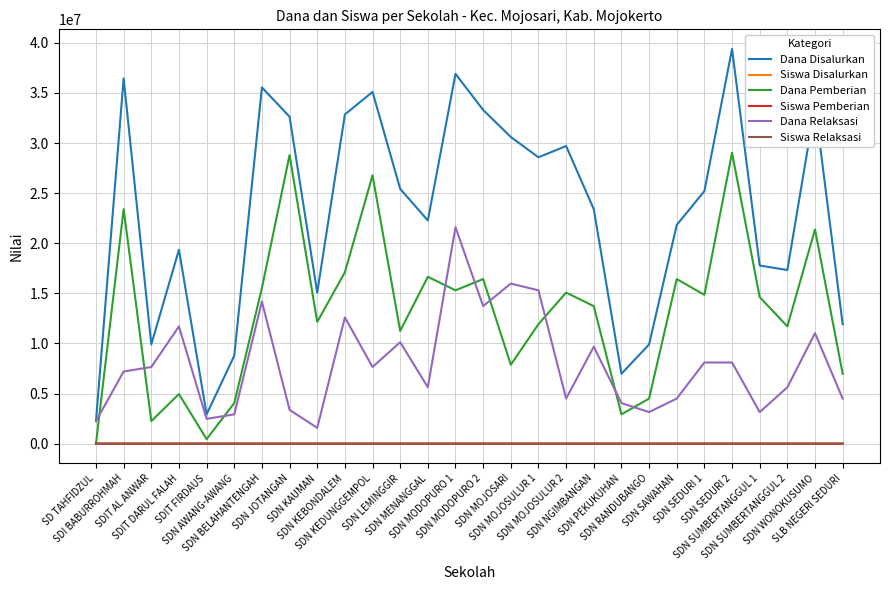

Which series has the largest total across all categories?

Dana Disalurkan